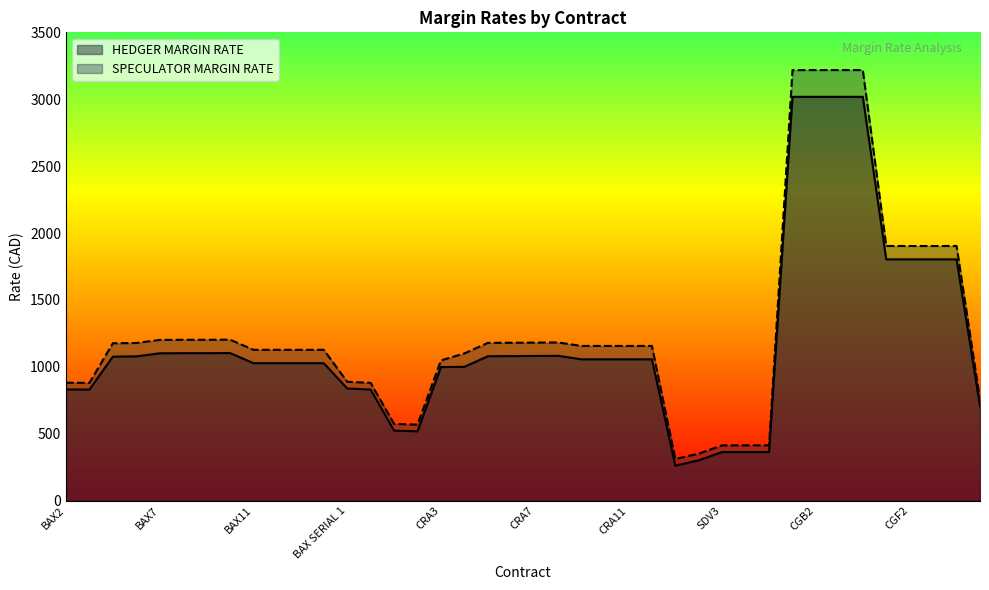

At which category does the chart reach its minimum across all series?

SDV1